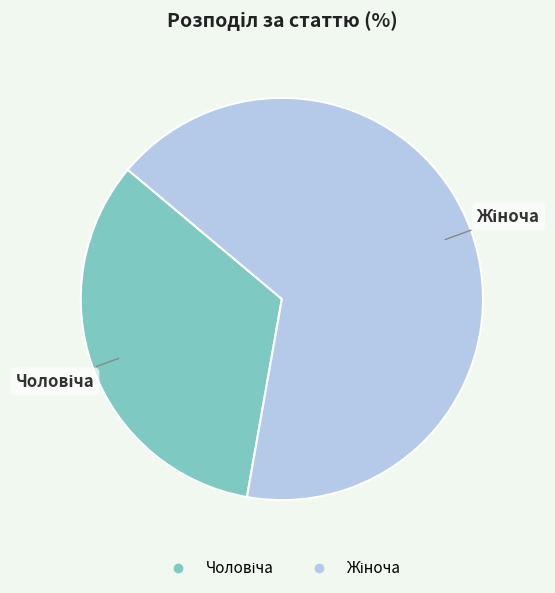

Does any single category account for the majority?

Yes